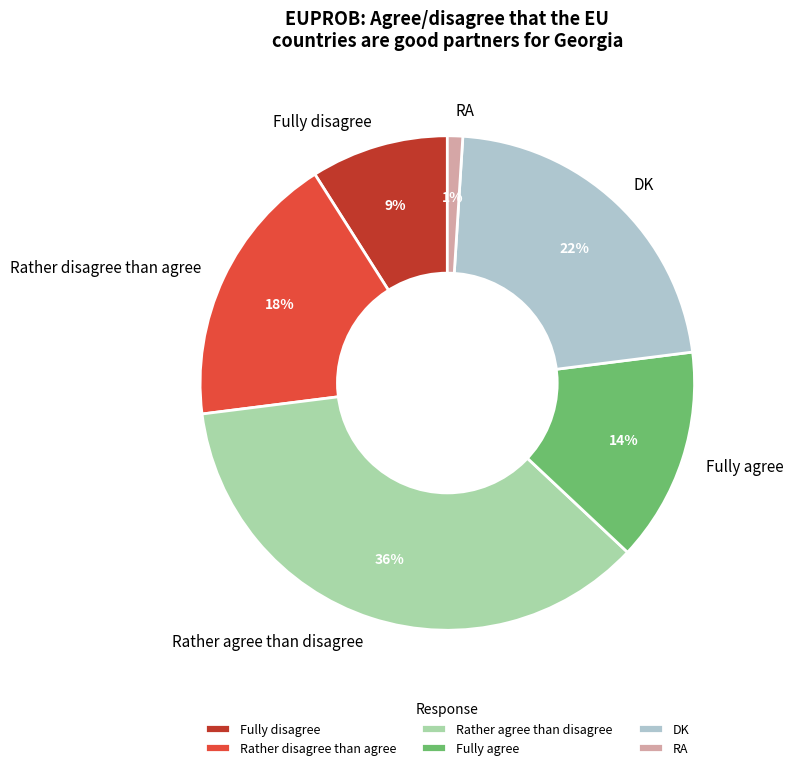

Is the sum of Fully disagree and DK greater than half?

No